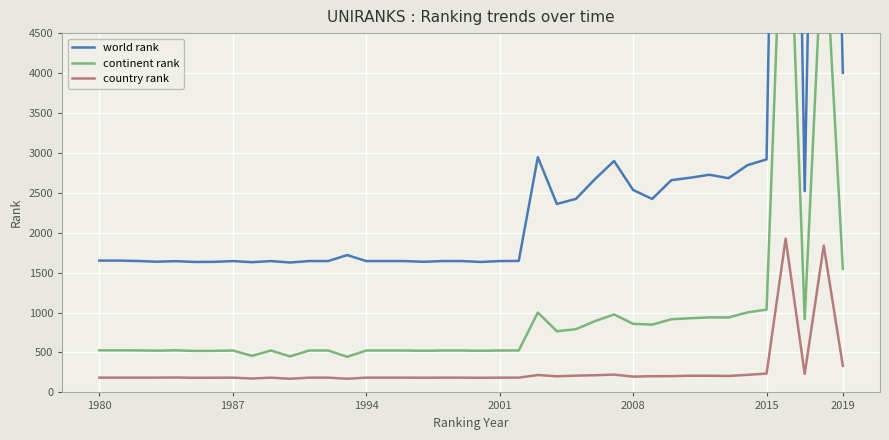

The country rank series shows 333 at 2019. True or false?

True